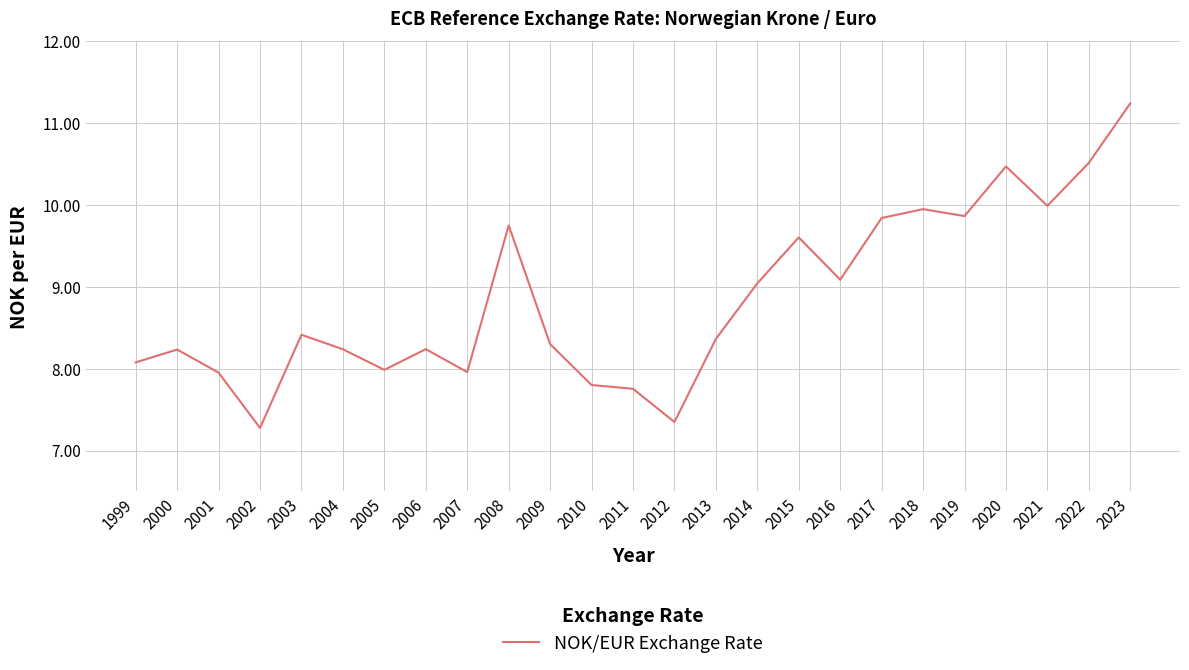

Reading left to right, transcribe all the data shown in this chart.

1999=8.1	2000=8.2	2001=8.0	2002=7.3	2003=8.4	2004=8.2	2005=8.0	2006=8.2	2007=8.0	2008=9.8	2009=8.3	2010=7.8	2011=7.8	2012=7.3	2013=8.4	2014=9.0	2015=9.6	2016=9.1	2017=9.8	2018=9.9	2019=9.9	2020=10.5	2021=10.0	2022=10.5	2023=11.2